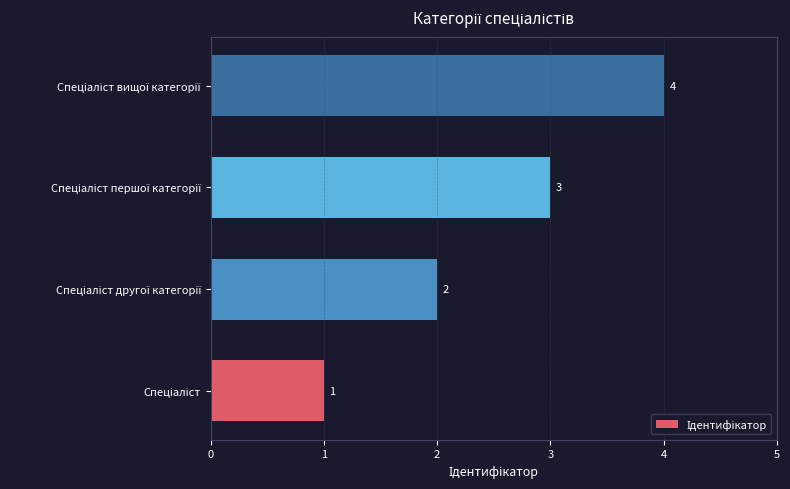

Does the chart contain any negative values?

No